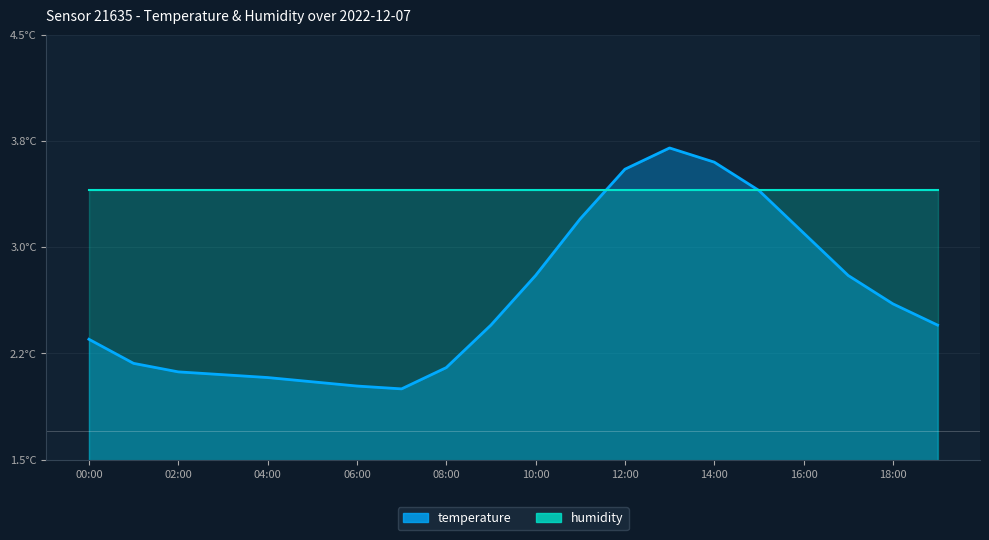

What is the ratio of the value at 10:00 to the value at 09:00?

1.1